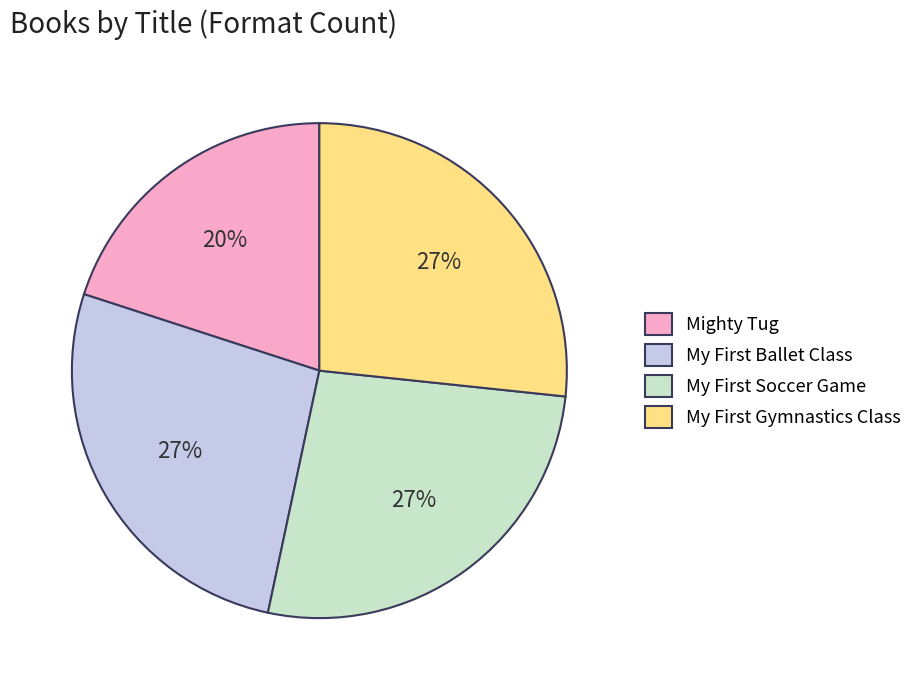

Which slice is the smallest?

Mighty Tug